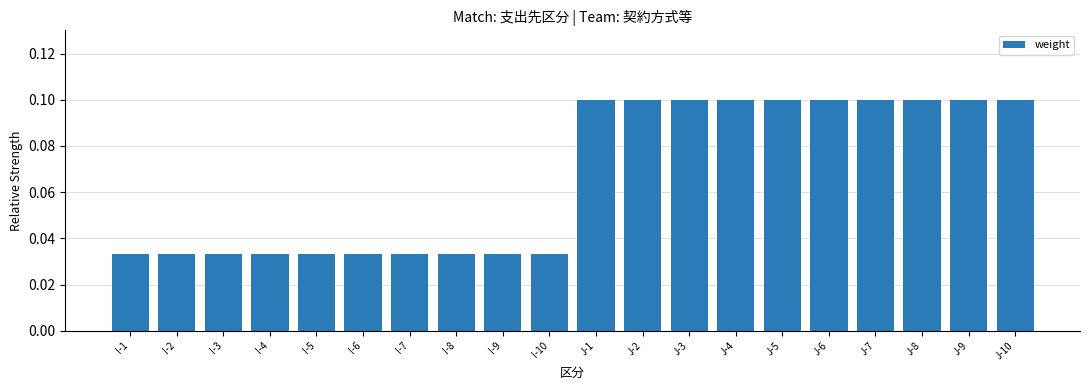

How many data points does each series have?

20